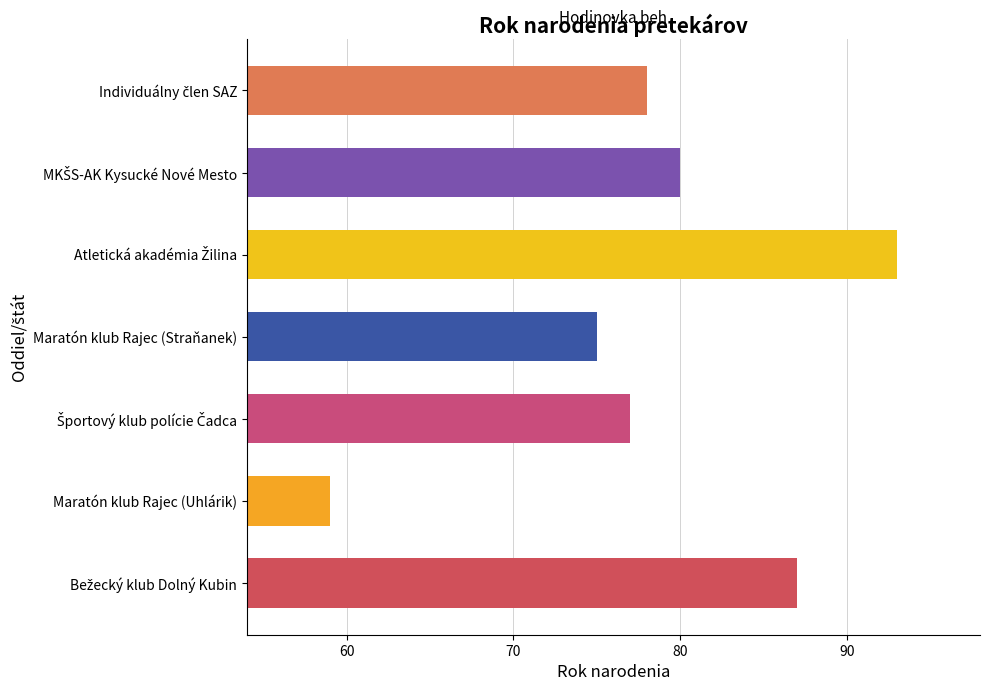

What is the label of the 4th bar from the top?

Maratón klub Rajec (Straňanek)